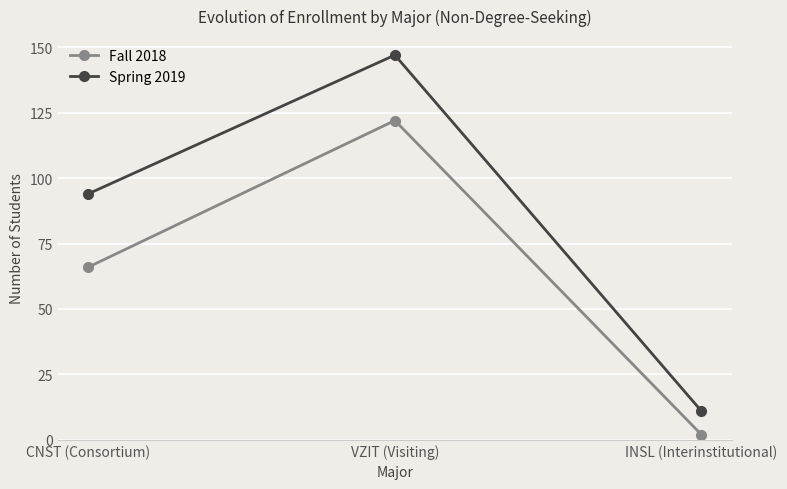

How many data points in Spring 2019 are less than 94?

1